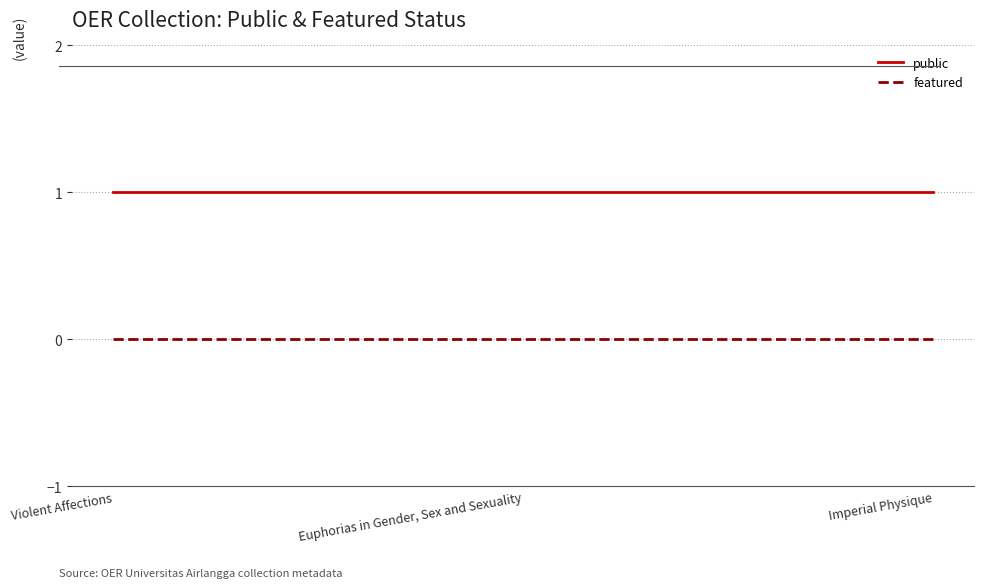

What is the total value across all series at Imperial Physique?

1